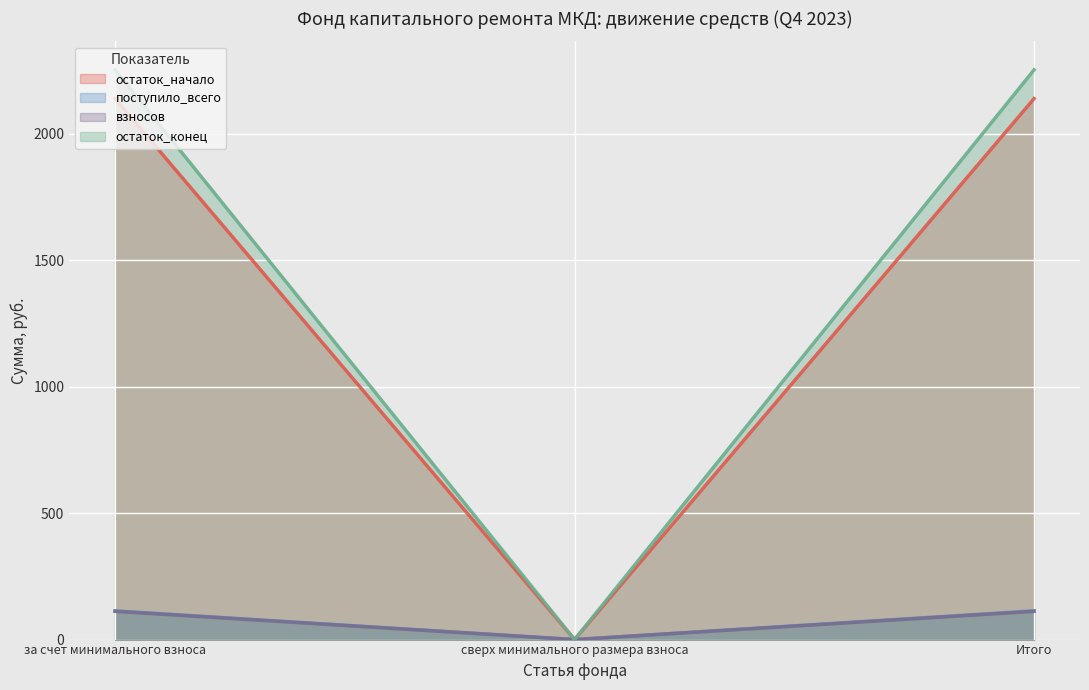

Read the поступило_всего value at за счет минимального взноса.

113.7